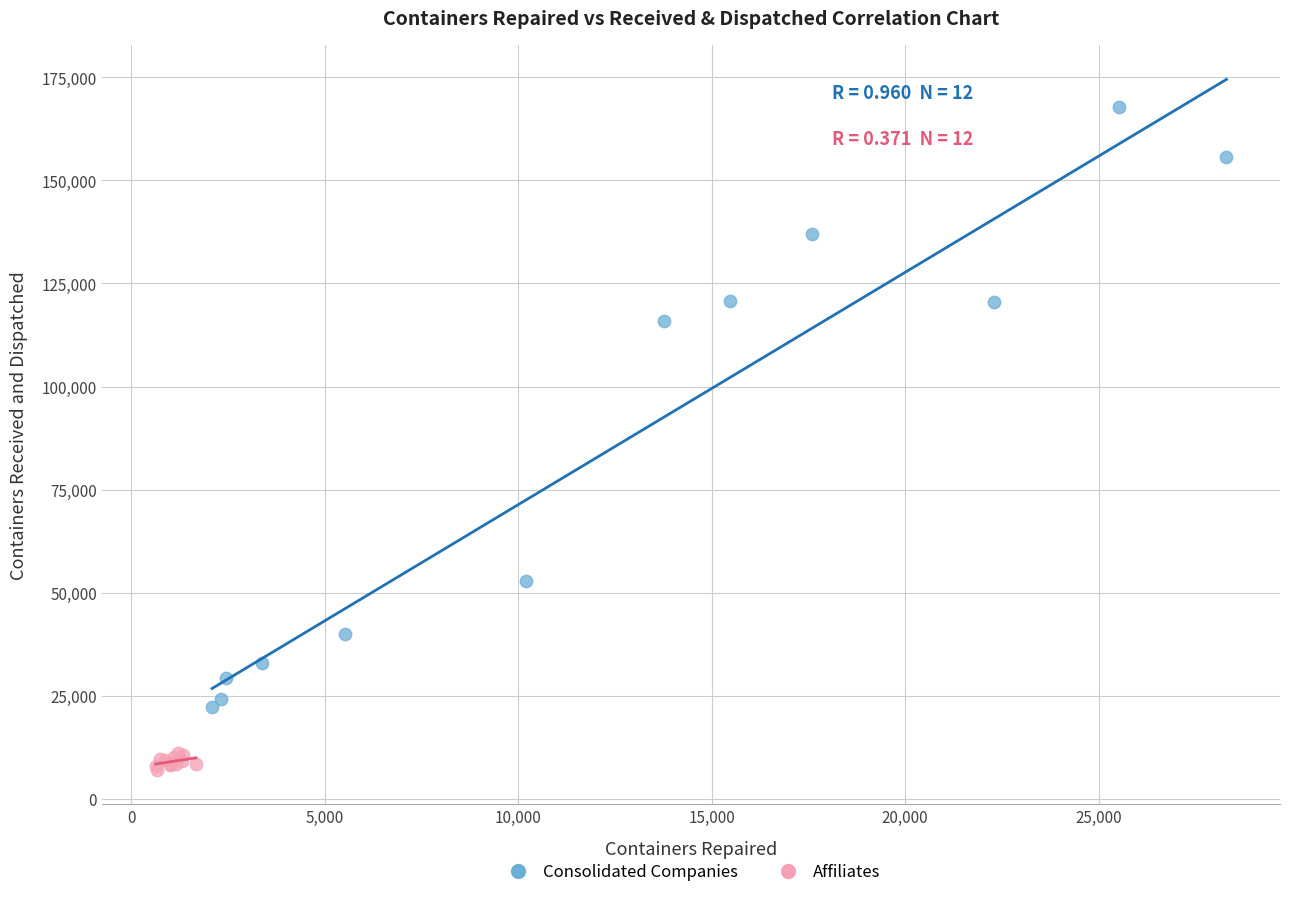

Which series contains the highest Y value?

Consolidated Companies